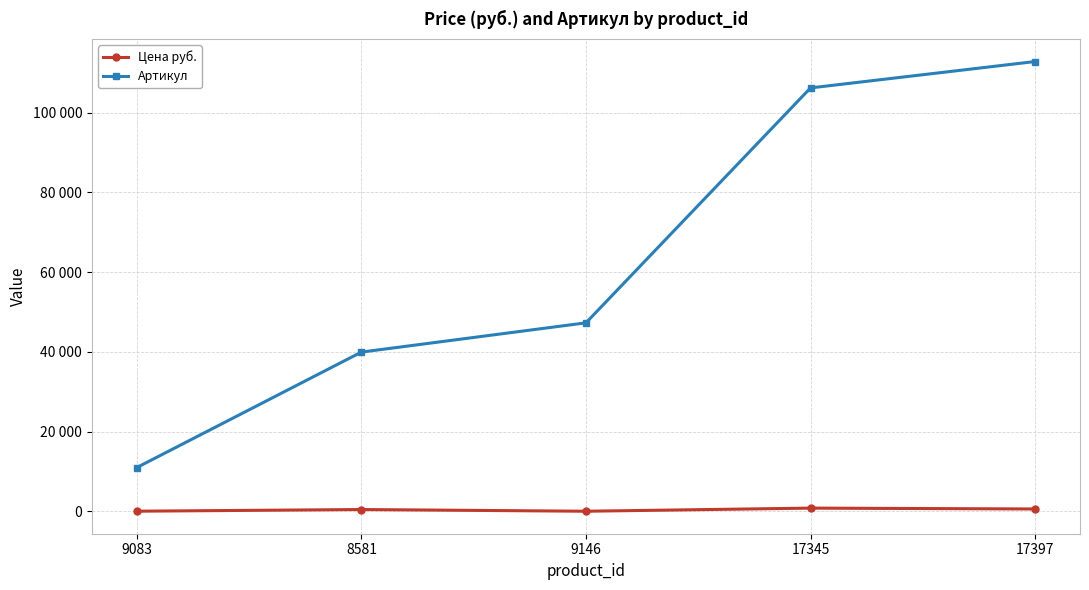

True or false: Артикул and Цена руб. cross at least once.

False